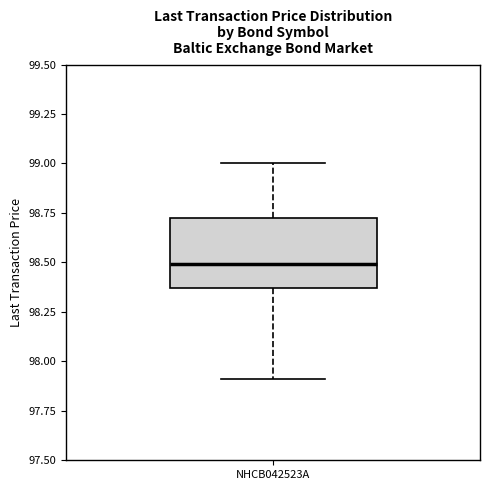

Read this box plot against the y-axis: the position of the median line, the range covered by the box, and the ends of both whiskers. The values are not printed on the chart, so give them approximately, as read against the axis.

median 98.50, box 98.35 to 98.70, whiskers 97.90 to 99.00